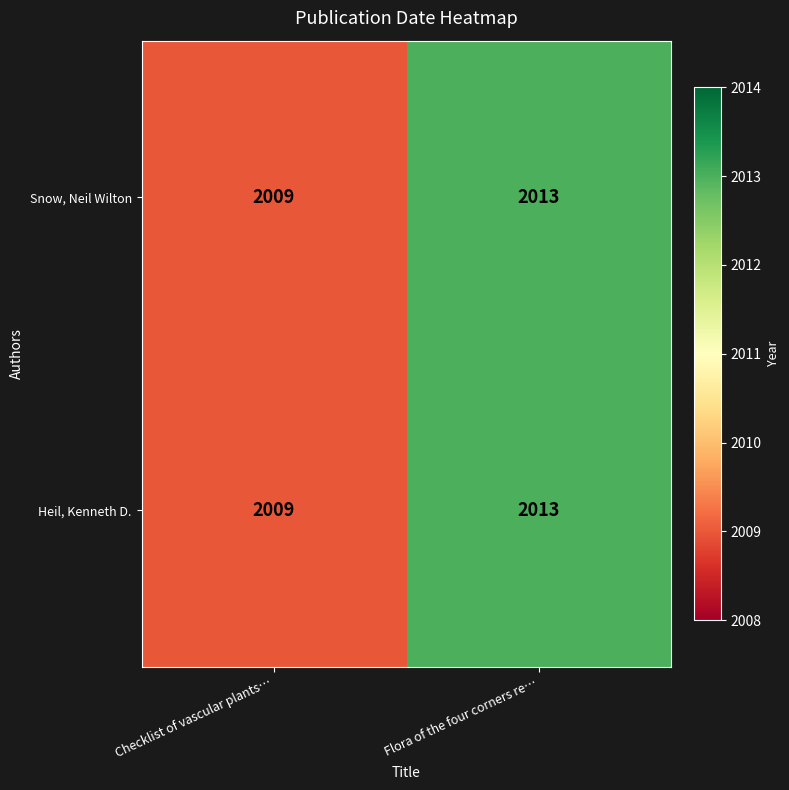

Reading left to right, what are all the values shown in this chart?

Snow, Neil Wilton: Checklist of vascular plants…=2009	Flora of the four corners re…=2013
Heil, Kenneth D.: Checklist of vascular plants…=2009	Flora of the four corners re…=2013